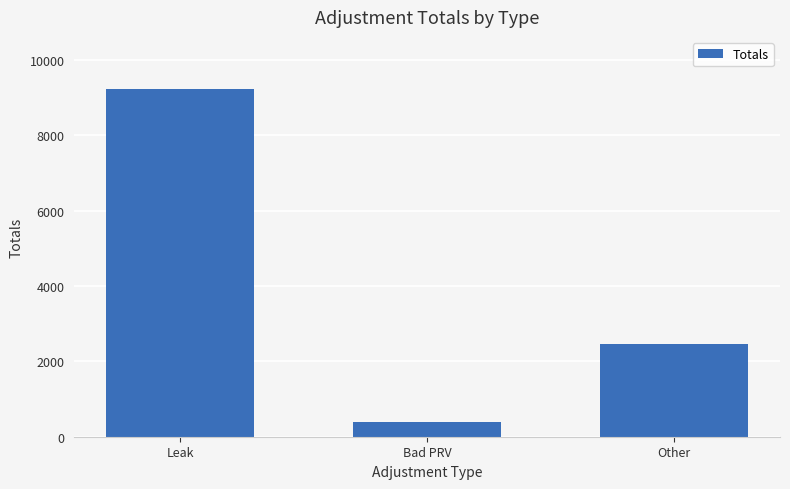

What is the difference between the maximum and second lowest values?

6767.9